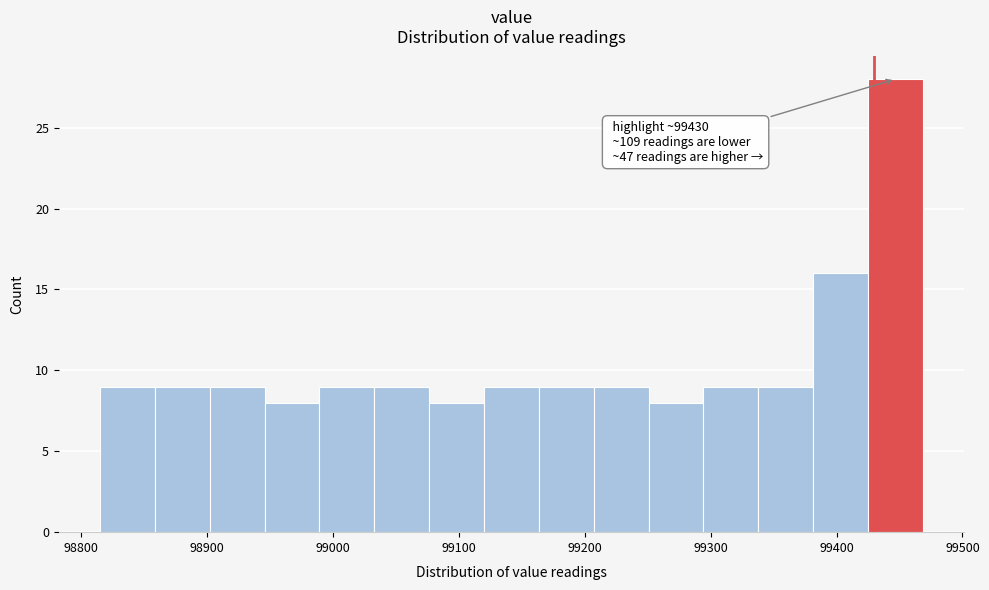

Over which range of the x-axis is the bar tallest?

99420 to 99470